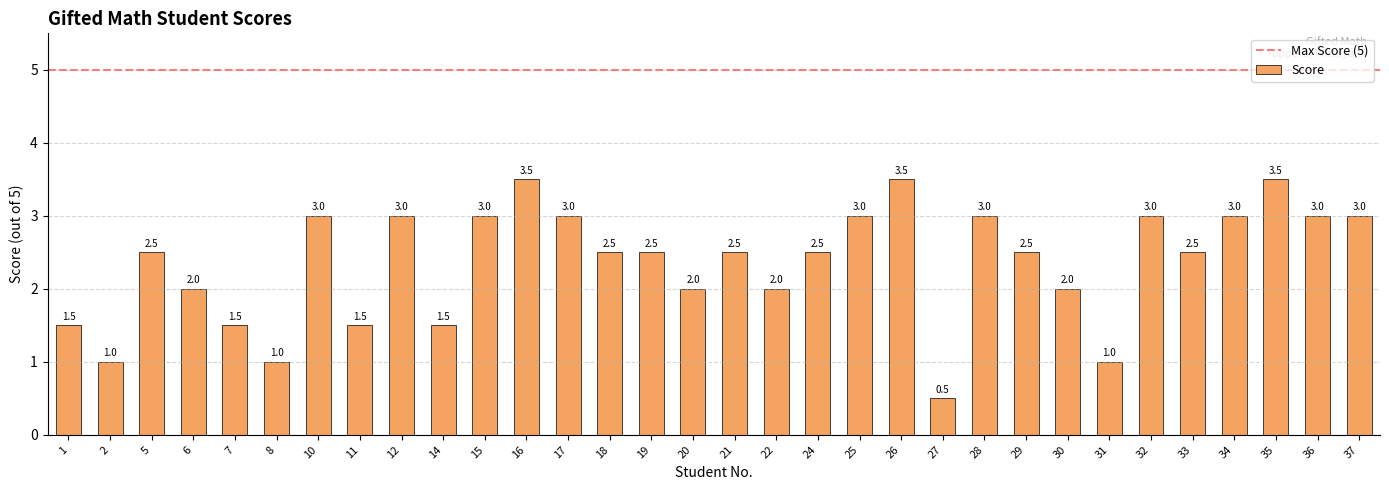

What is the sum of the values at 27 and 5?

3.0